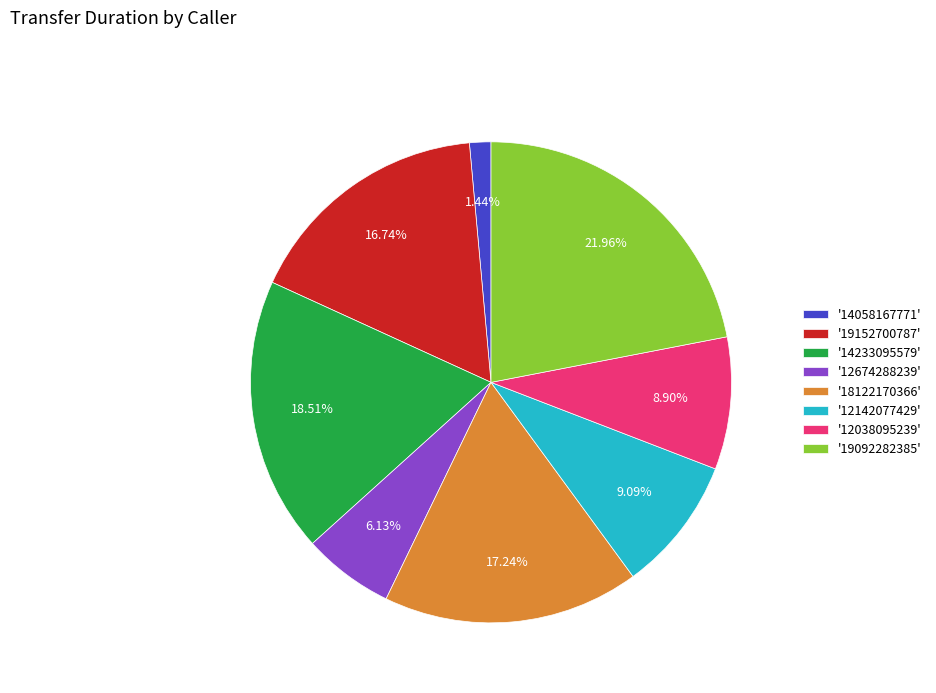

Combined, do '12142077429' and '14058167771' account for over 50%?

No